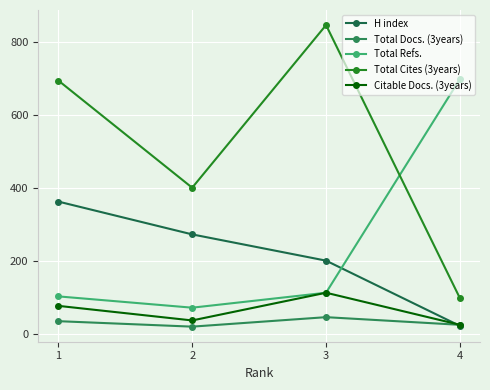

What is the minimum value for Total Docs. (3years)?

20